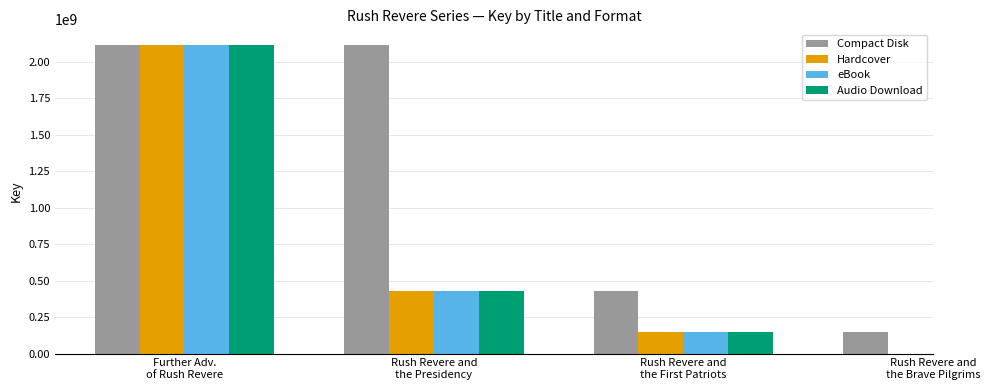

True or false: eBook has a value of 180294255.4 at Rush Revere and
the Presidency.

False